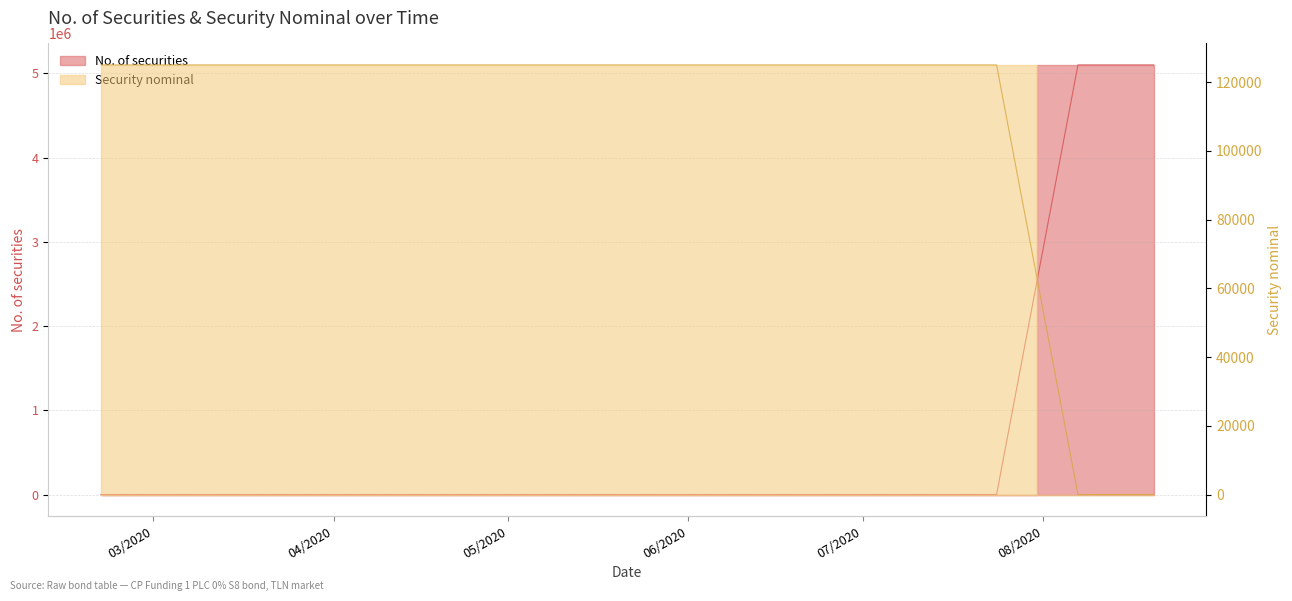

What is the label of the 5th point from the right?

2020-06-26